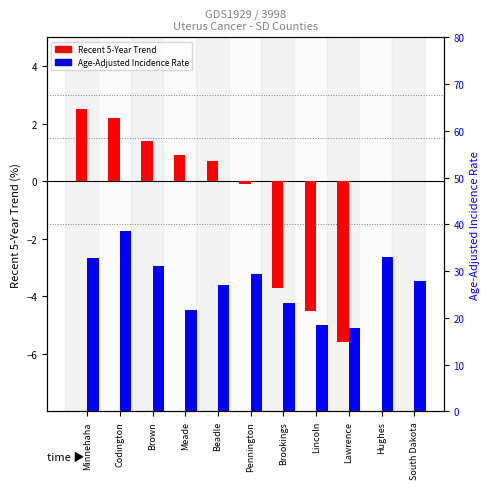

What is the difference between the maximum and minimum values in the Age-Adjusted Incidence Rate series?

20.6